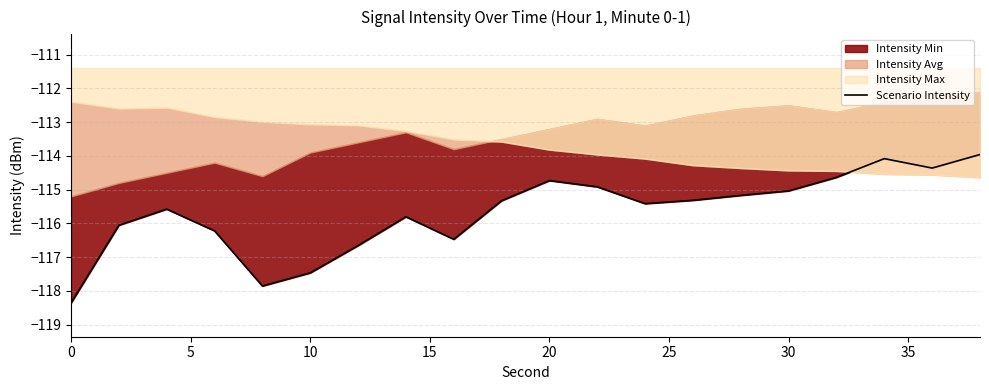

Reading right to left, transcribe all the data shown in this chart.

-114.0	-114.4	-114.1	-114.6	-115.0	-115.2	-115.3	-115.4	-114.9	-114.7	-115.3	-116.5	-115.8	-116.7	-117.5	-117.9	-116.2	-115.6	-116.1	-118.4